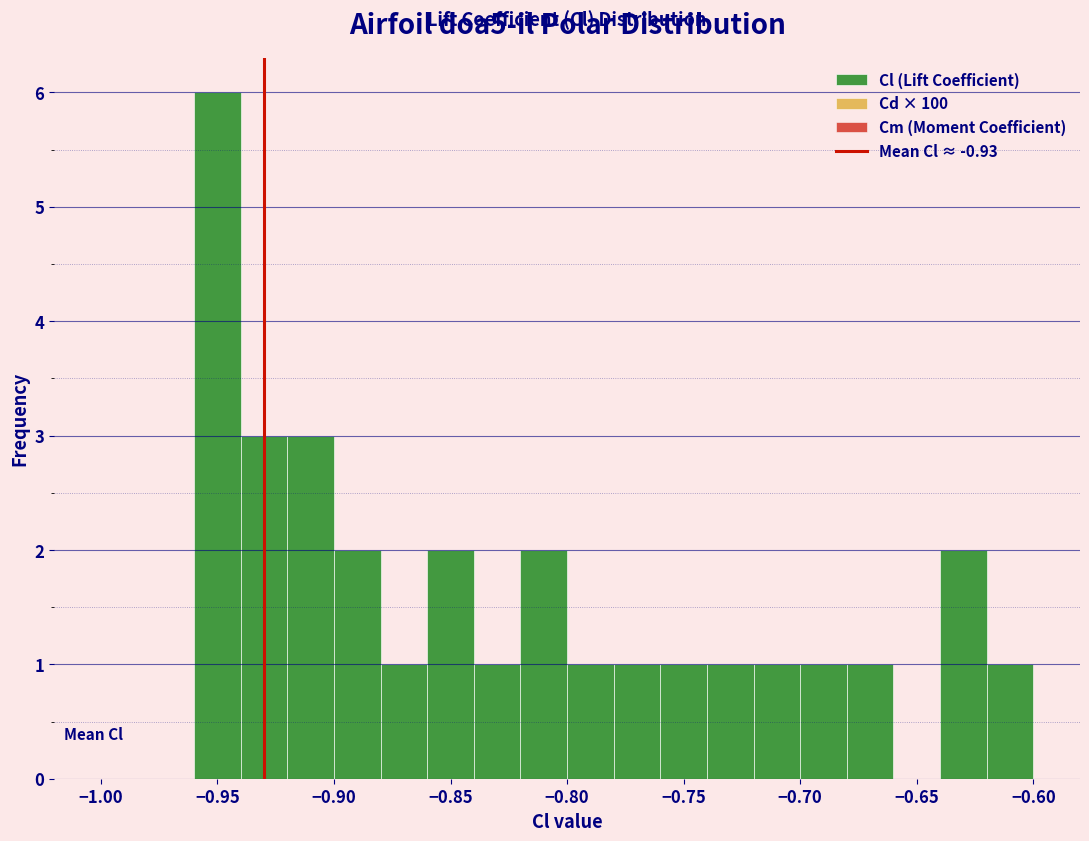

What is the height of the bar covering -0.74 to -0.72 on the x-axis? The values are not printed on the chart, so give them approximately, as read against the axis.

1